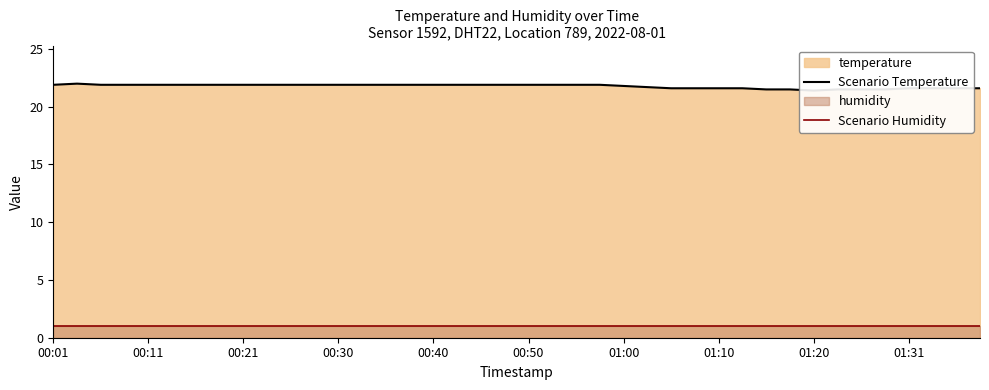

The Scenario Humidity series shows 0.4 at 00:50. True or false?

False